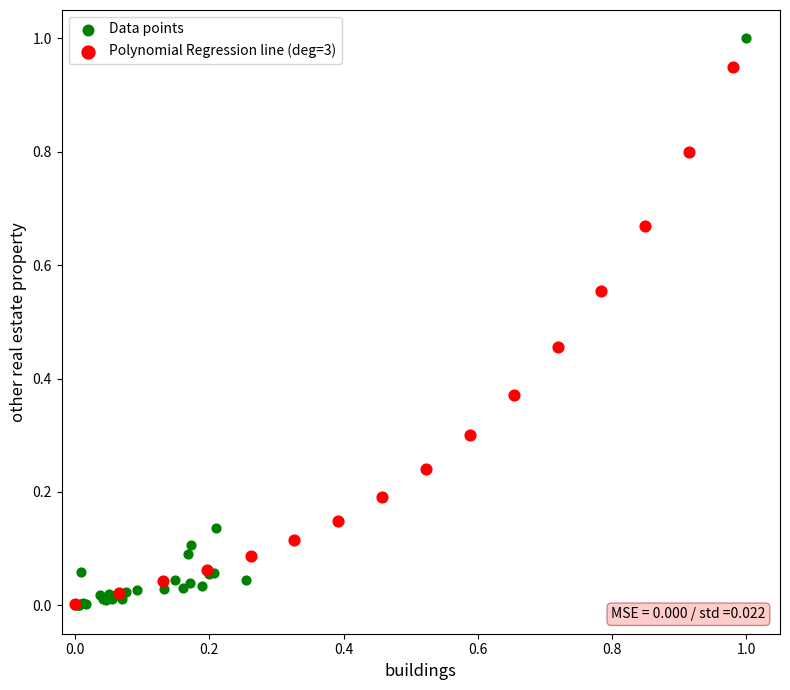

Which series has the widest spread of Y values?

Data points